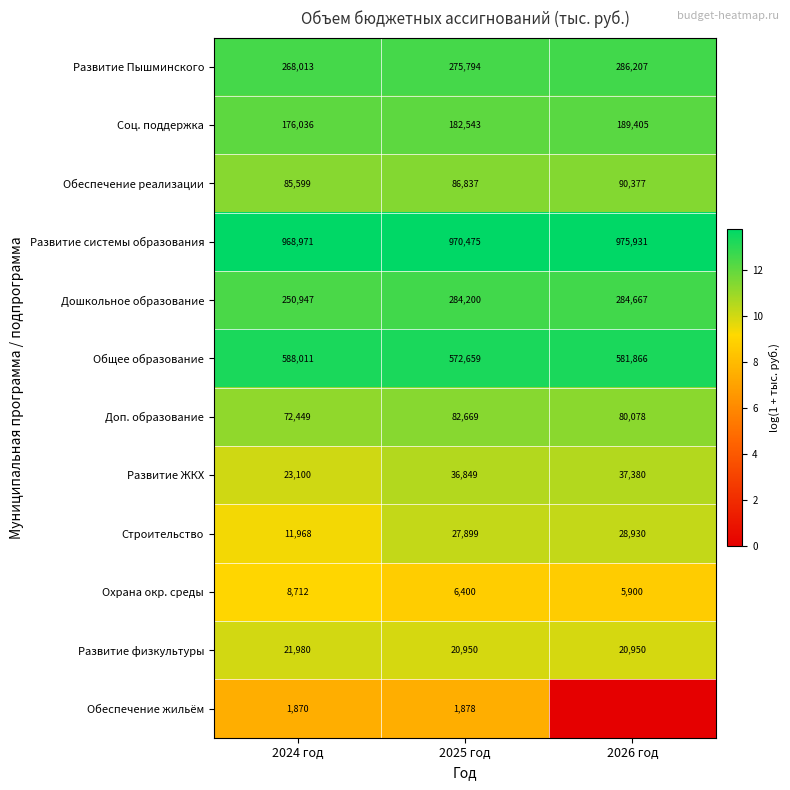

Is the value of Развитие Пышминского at 2024 год greater than the value of Строительство at 2026 год?

Yes